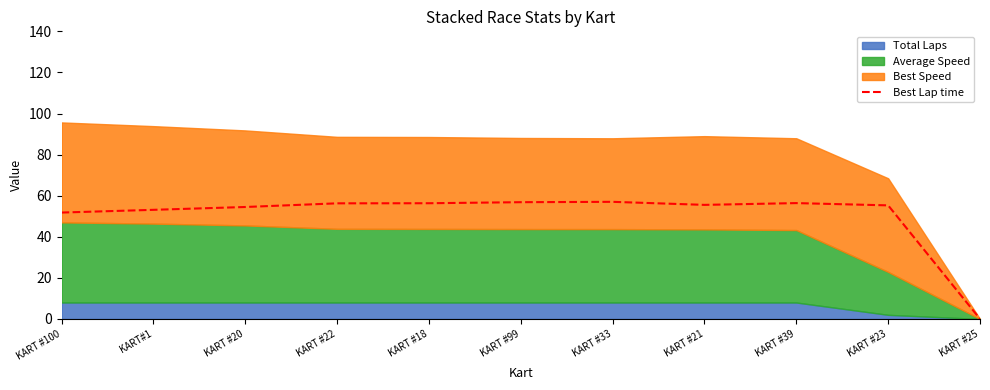

Does the chart display data point markers on the line(s)?

No